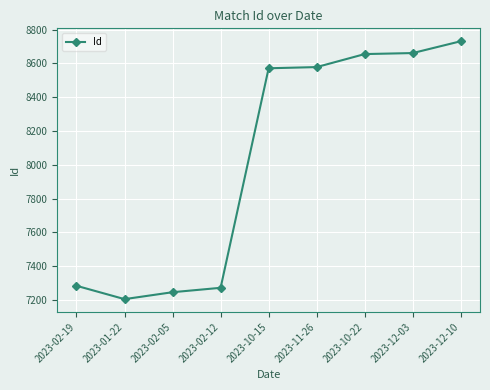

What is the minimum value shown in the chart?

7205